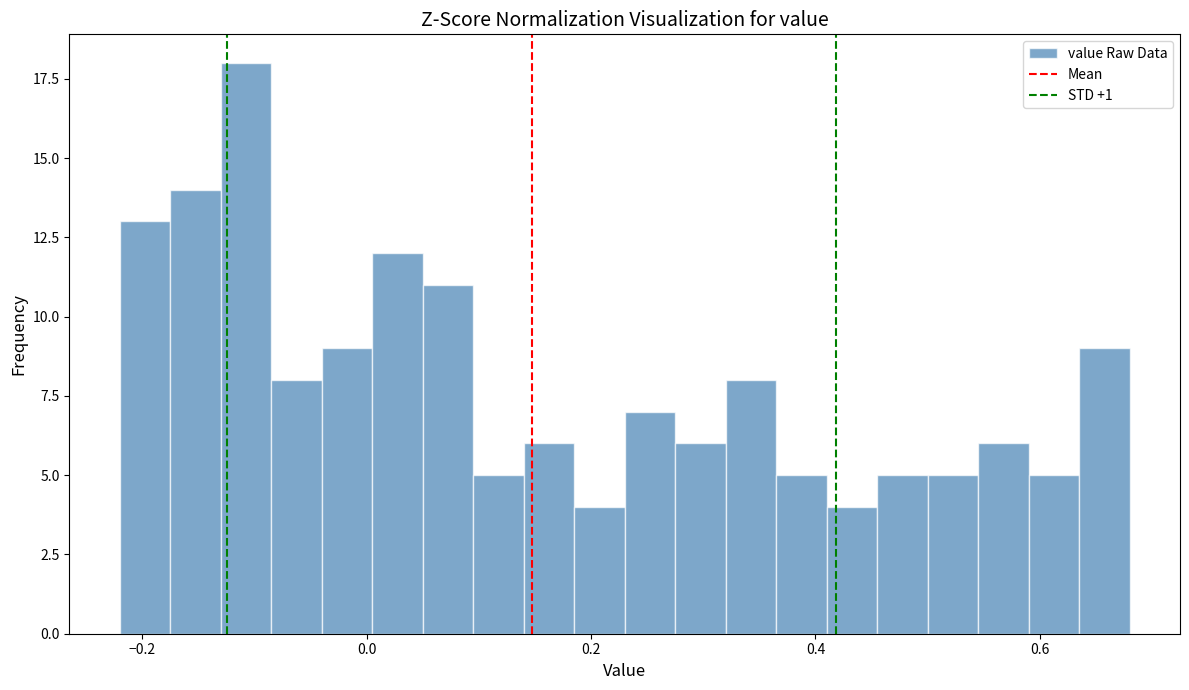

Read against the x-axis, roughly where is the centre of the tallest bar?

-0.10